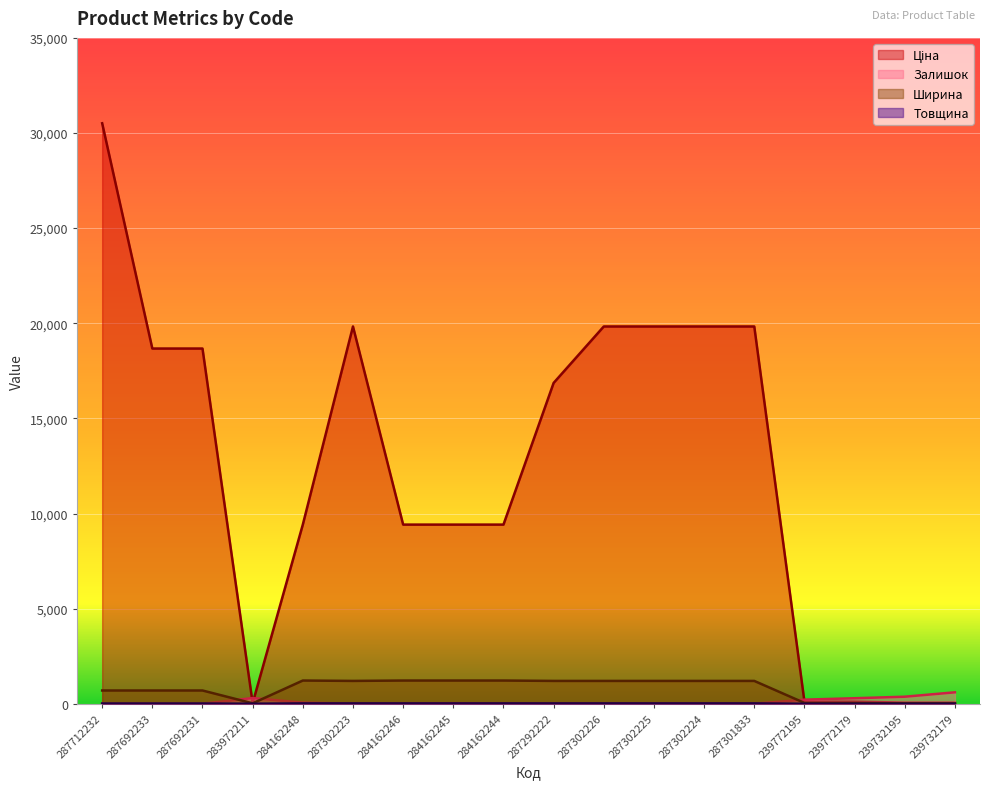

What is the approximate value of Ціна at 287301833?

19831.1